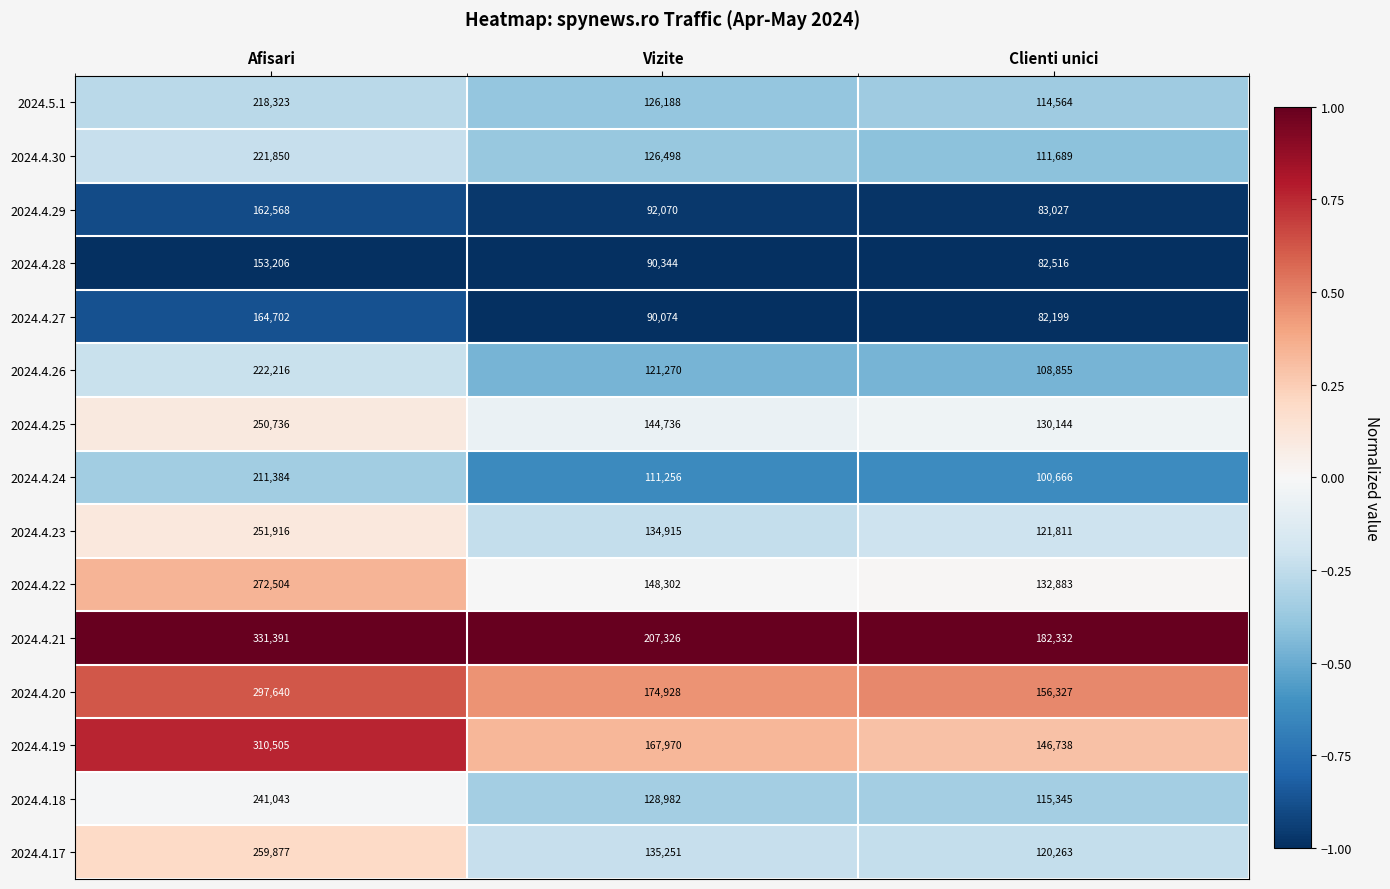

What is the minimum value for 2024.5.1?

114564